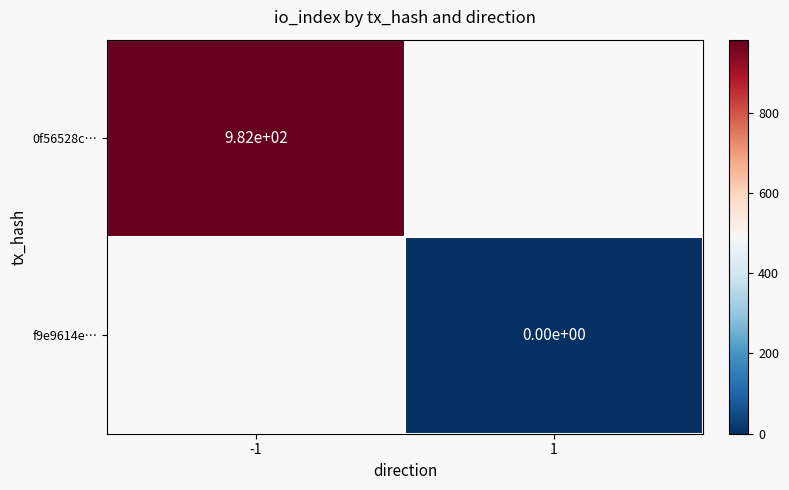

The 0f56528c… series shows 250 at -1. True or false?

False